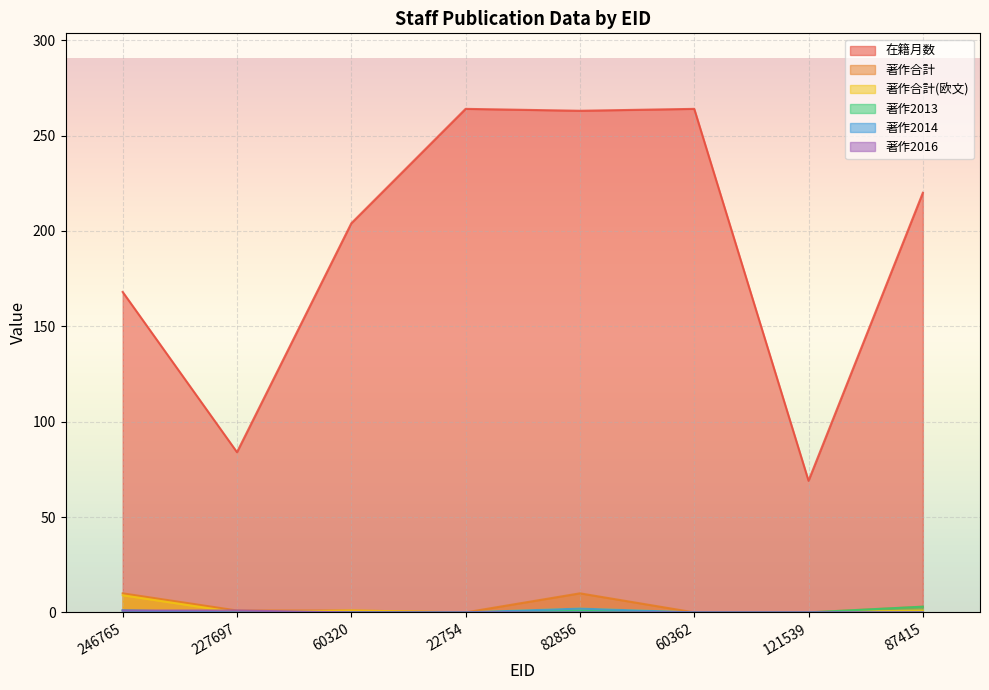

What is the difference between the maximum and second lowest values in the 在籍月数 series?

180